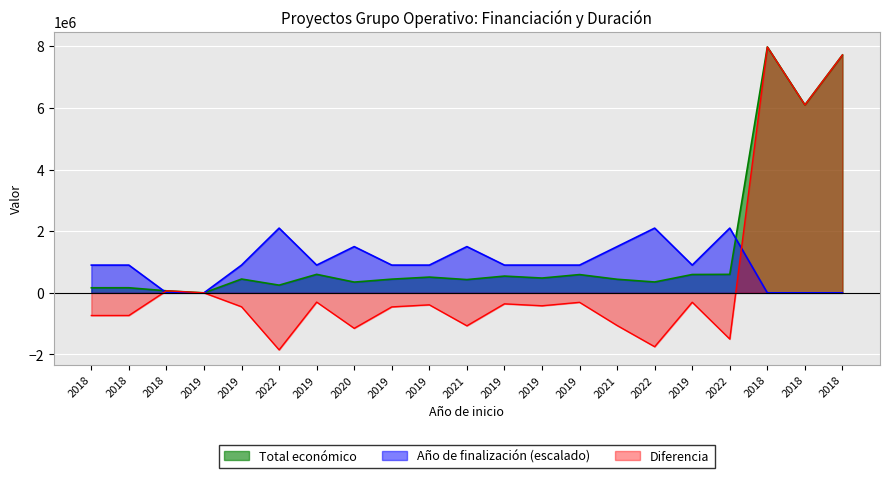

Rank the categories by value from highest to lowest.

2018, 2018, 2018, 2019, 2022, 2019, 2019, 2019, 2019, 2019, 2019, 2019, 2021, 2021, 2022, 2020, 2022, 2018, 2018, 2018, 2019